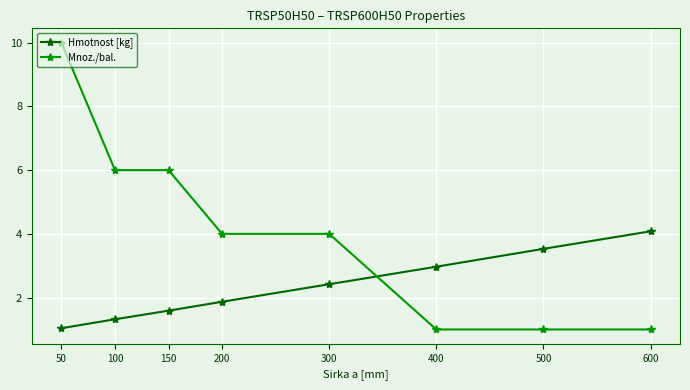

At which category is the sum across all series the highest?

50